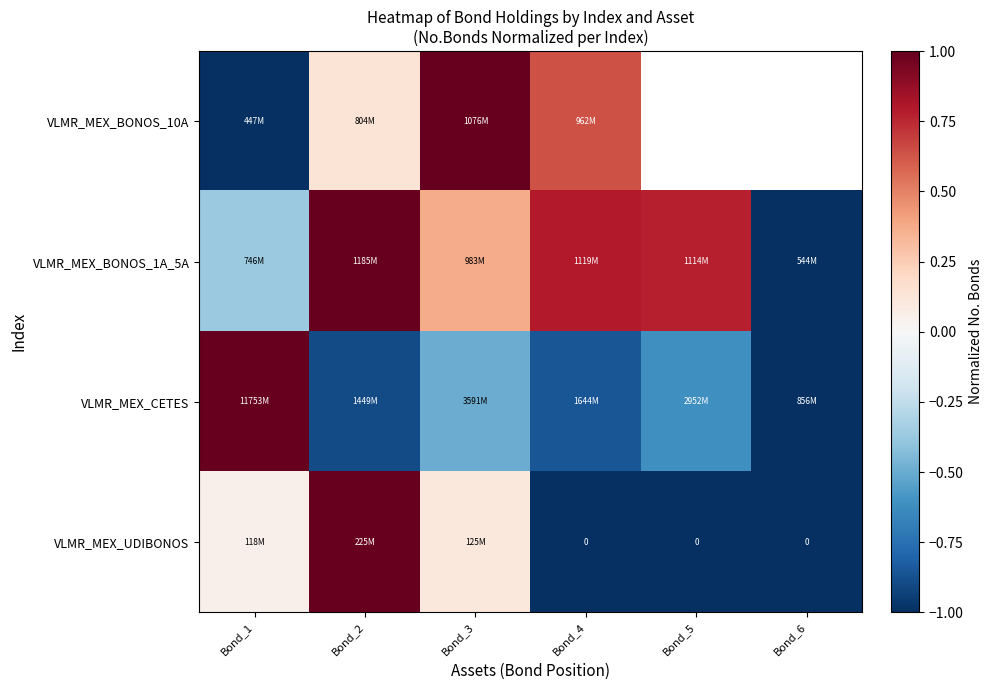

Which has a higher value, Bond_3 or Bond_1?

Bond_3